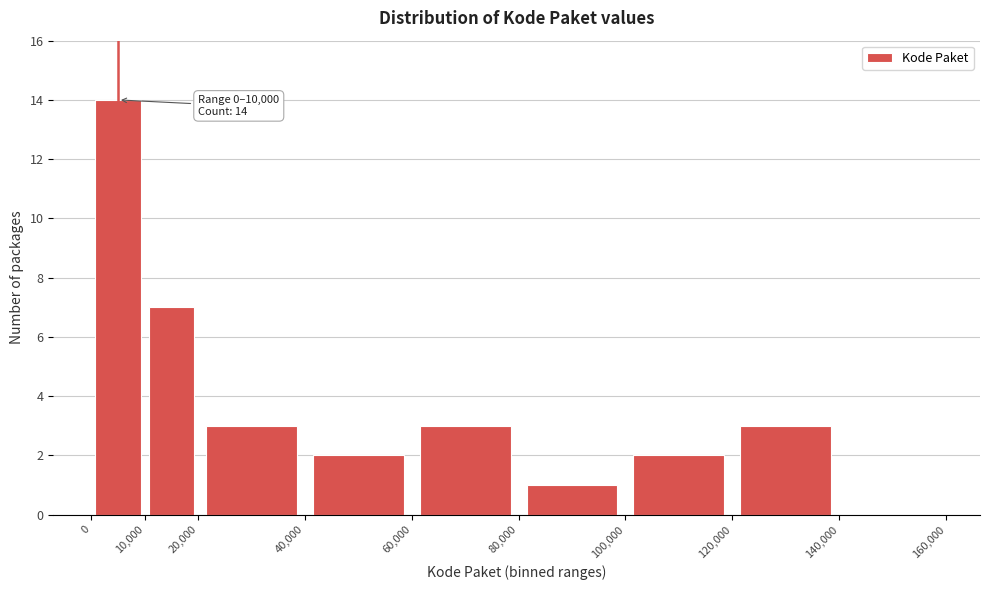

Which range on the x-axis has the tallest bar?

0 to 10,000